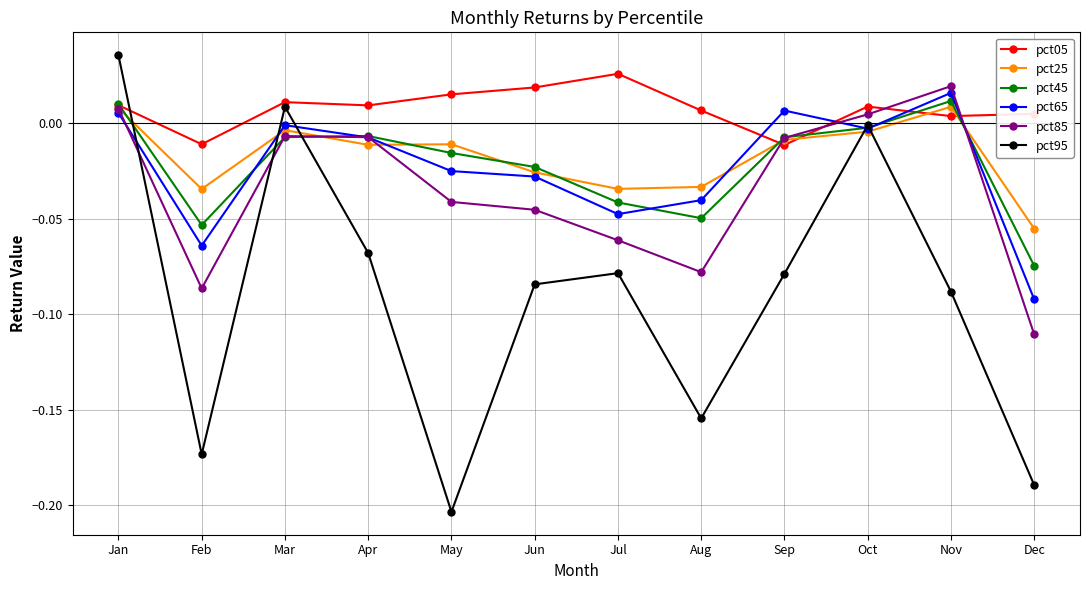

The pct05 series shows 0.0 at Jan. True or false?

True